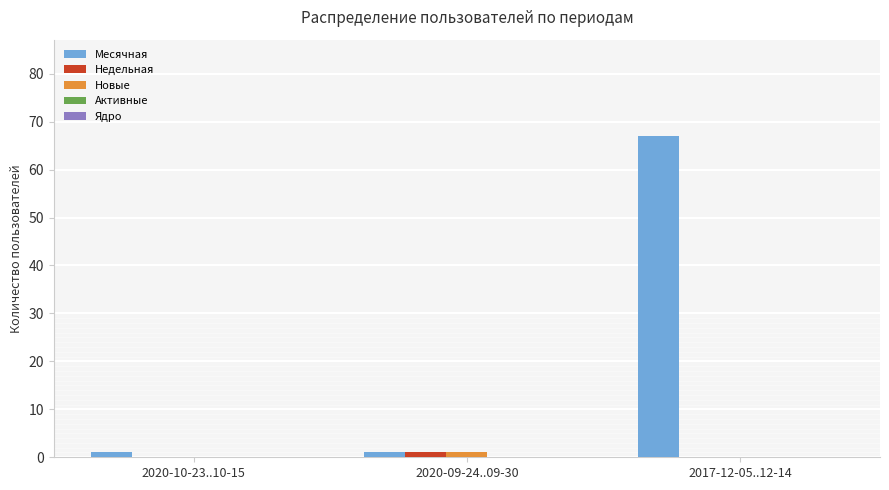

Which series has the largest range (max minus min)?

Месячная